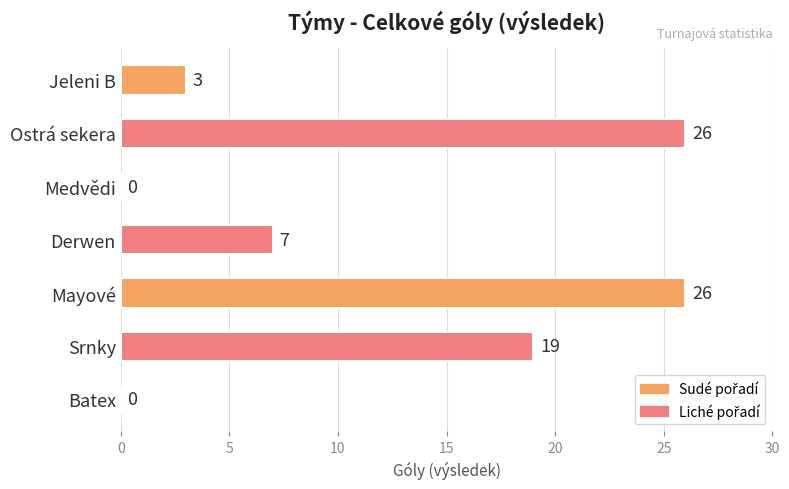

The value at Mayové is 13. True or false?

False